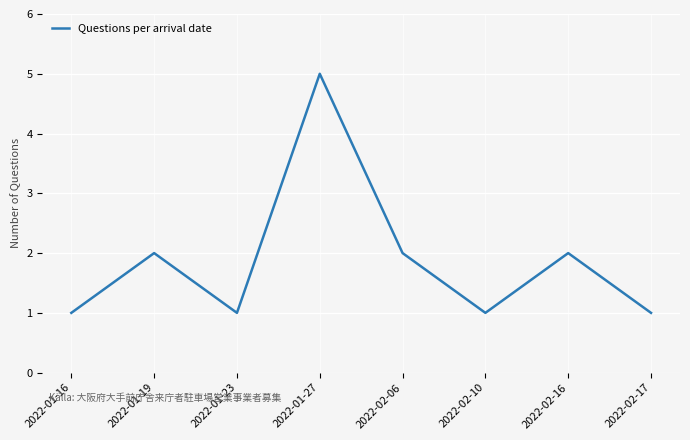

True or false: the data shows 7 at 2022-01-27.

False